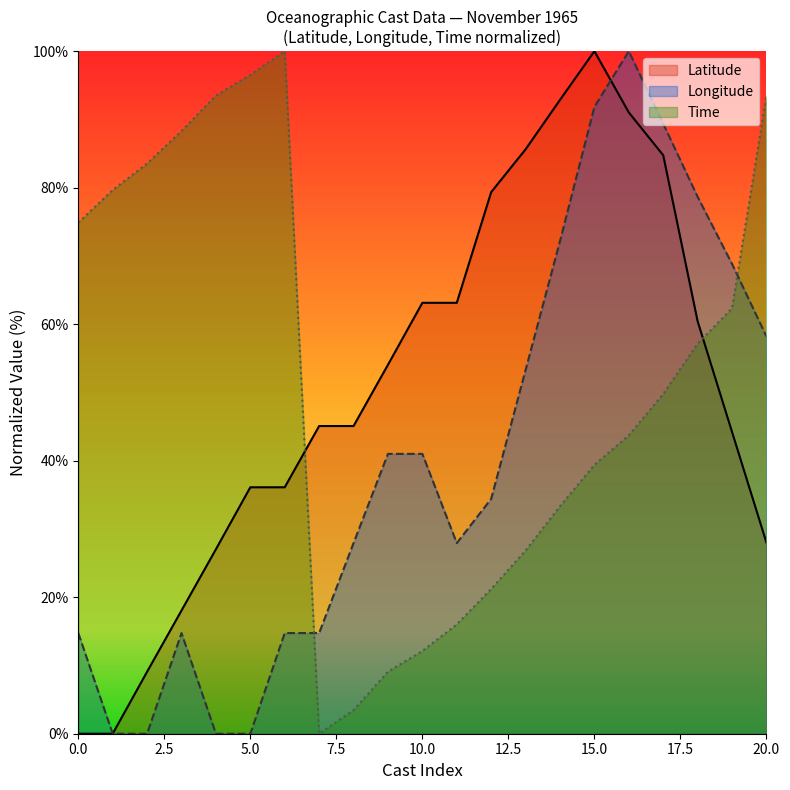

At which label does Latitude reach its peak?

15.0